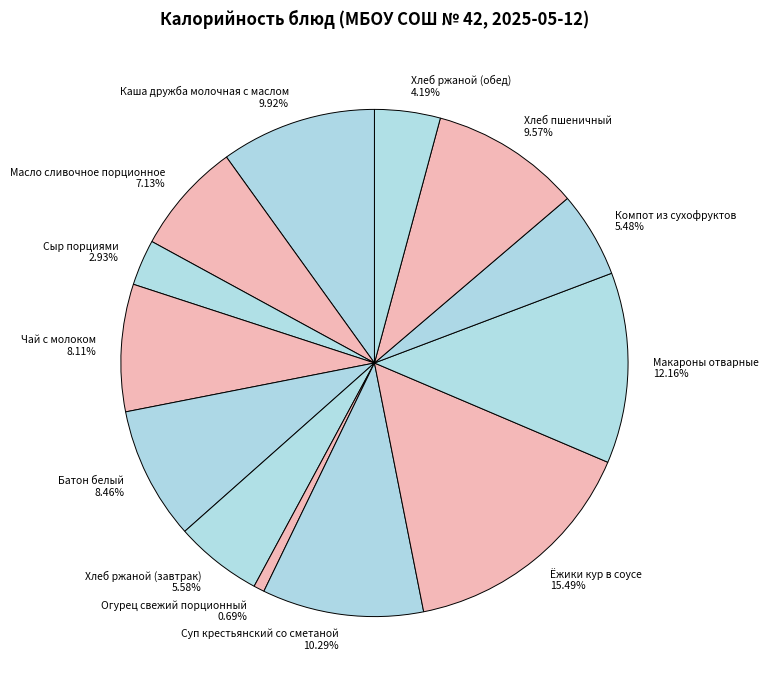

Approximately how many times larger is the value at Хлеб пшеничный compared to Огурец свежий порционный?

14.0